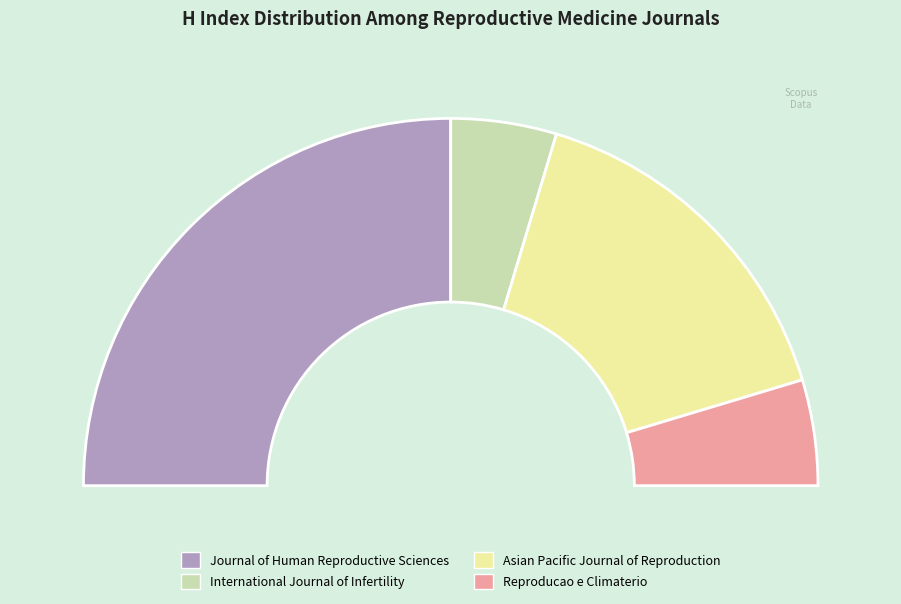

Rank the categories by value from lowest to highest.

International Journal of Infertility, Reproducao e Climaterio, Asian Pacific Journal of Reproduction, Journal of Human Reproductive Sciences